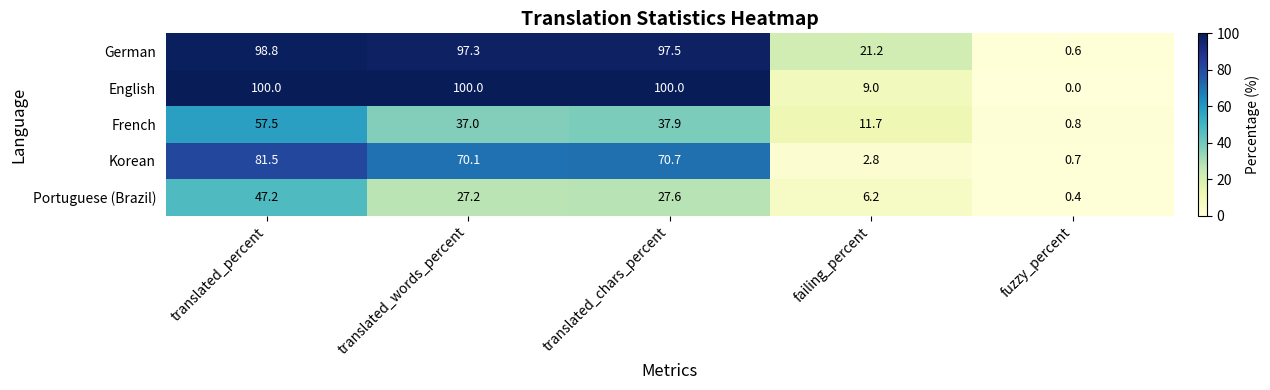

Where is English nearest to the value 50?

failing_percent